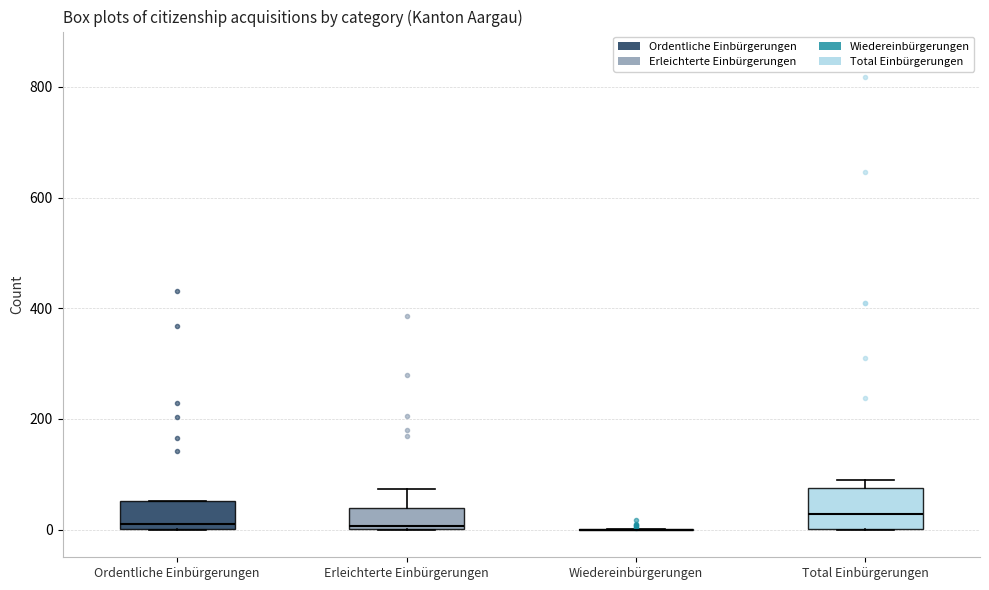

Reading left to right, transcribe this box plot: for each box, give where its median line is, the range the box spans, and where its two whiskers end, as read against the y-axis. The values are not printed on the chart, so give them approximately, as read against the axis.

Ordentliche Einbürgerungen: median 20, box 0 to 60, whiskers 0 to 60
Erleichterte Einbürgerungen: median 0, box 0 to 40, whiskers 0 to 80
Wiedereinbürgerungen: box collapsed to a line at 0, whiskers 0 to 0
Total Einbürgerungen: median 20, box 0 to 80, whiskers 0 to 100